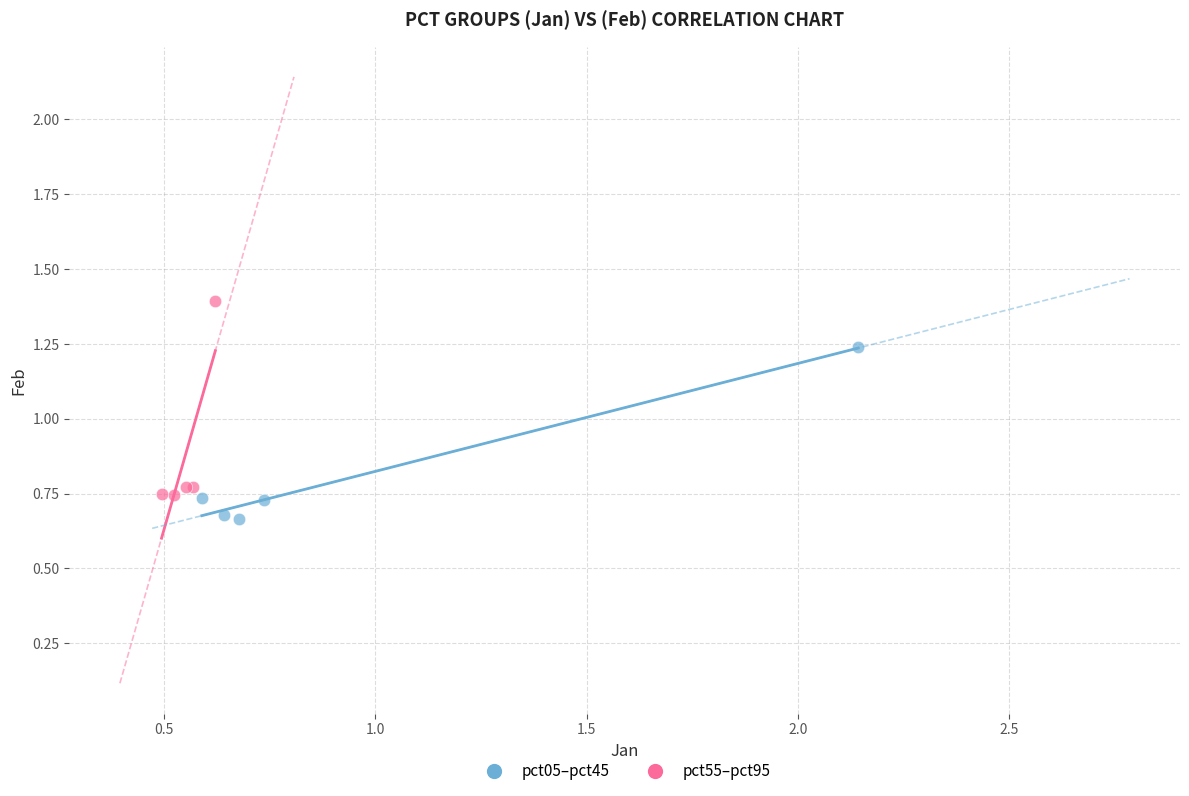

What are all the series names shown in the legend?

pct05–pct45, pct55–pct95